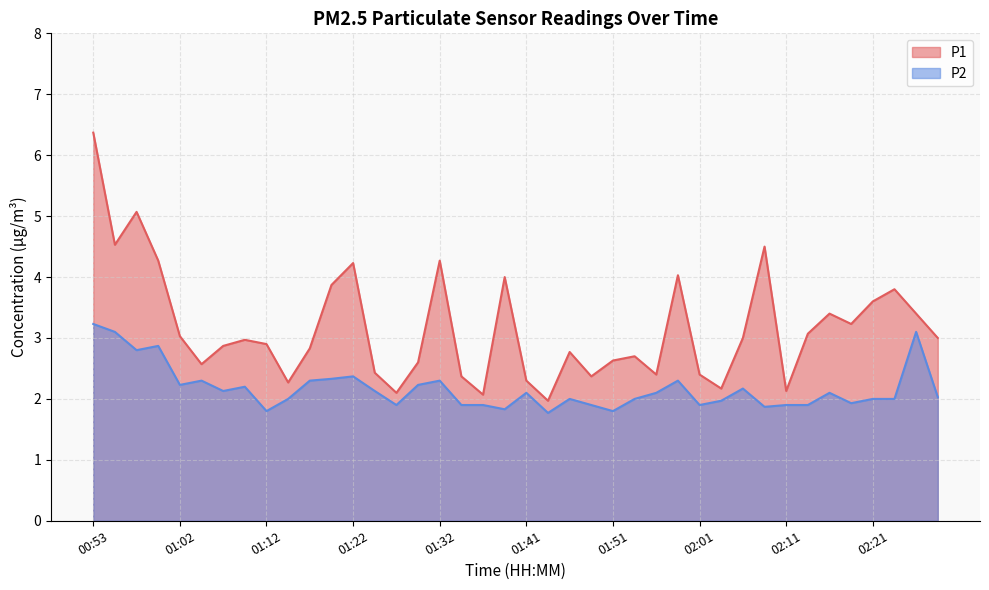

Reading right to left, list all the values displayed in this chart.

P1: 02:28=3.0	02:25=3.4	02:23=3.8	02:21=3.6	02:18=3.2	02:16=3.4	02:13=3.1	02:11=2.1	02:08=4.5	02:06=3.0	02:03=2.2	02:01=2.4	01:59=4.0	01:56=2.4	01:54=2.7	01:51=2.6	01:49=2.4	01:46=2.8	01:44=2.0	01:41=2.3	01:39=4.0	01:37=2.1	01:34=2.4	01:32=4.3	01:29=2.6	01:27=2.1	01:24=2.4	01:22=4.2	01:19=3.9	01:17=2.8	01:15=2.3	01:12=2.9	01:10=3.0	01:07=2.9	01:05=2.6	01:02=3.0	01:00=4.3	00:57=5.1	00:55=4.5	00:53=6.4
P2: 02:28=2.0	02:25=3.1	02:23=2.0	02:21=2.0	02:18=1.9	02:16=2.1	02:13=1.9	02:11=1.9	02:08=1.9	02:06=2.2	02:03=2.0	02:01=1.9	01:59=2.3	01:56=2.1	01:54=2.0	01:51=1.8	01:49=1.9	01:46=2.0	01:44=1.8	01:41=2.1	01:39=1.8	01:37=1.9	01:34=1.9	01:32=2.3	01:29=2.2	01:27=1.9	01:24=2.1	01:22=2.4	01:19=2.3	01:17=2.3	01:15=2.0	01:12=1.8	01:10=2.2	01:07=2.1	01:05=2.3	01:02=2.2	01:00=2.9	00:57=2.8	00:55=3.1	00:53=3.2